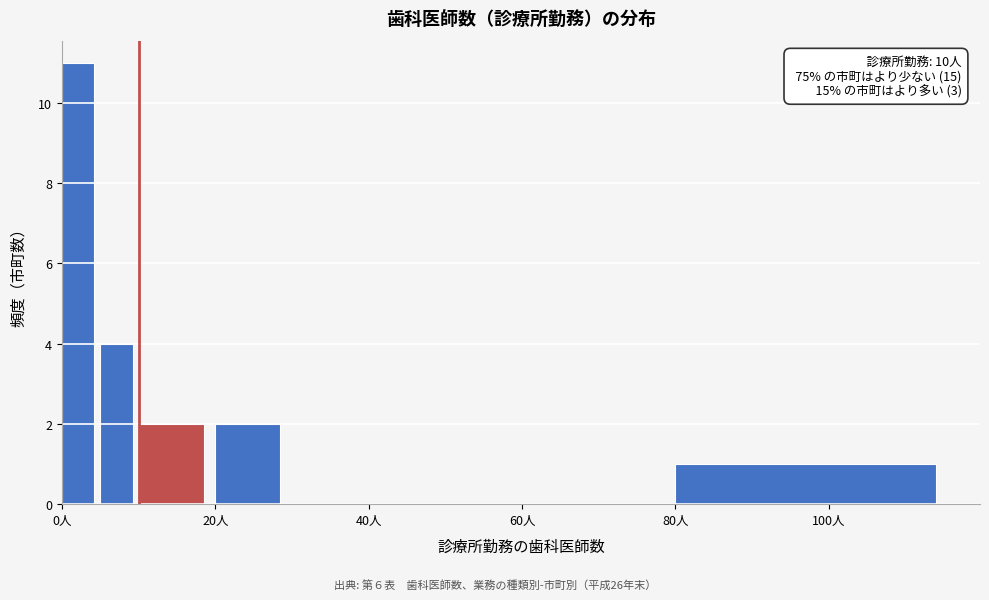

Read against the x-axis, roughly where is the centre of the tallest bar?

2